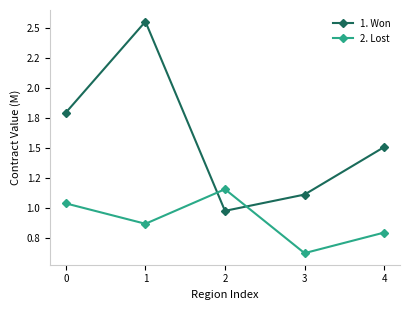

What is the sum of all 2. Lost values?

4.5